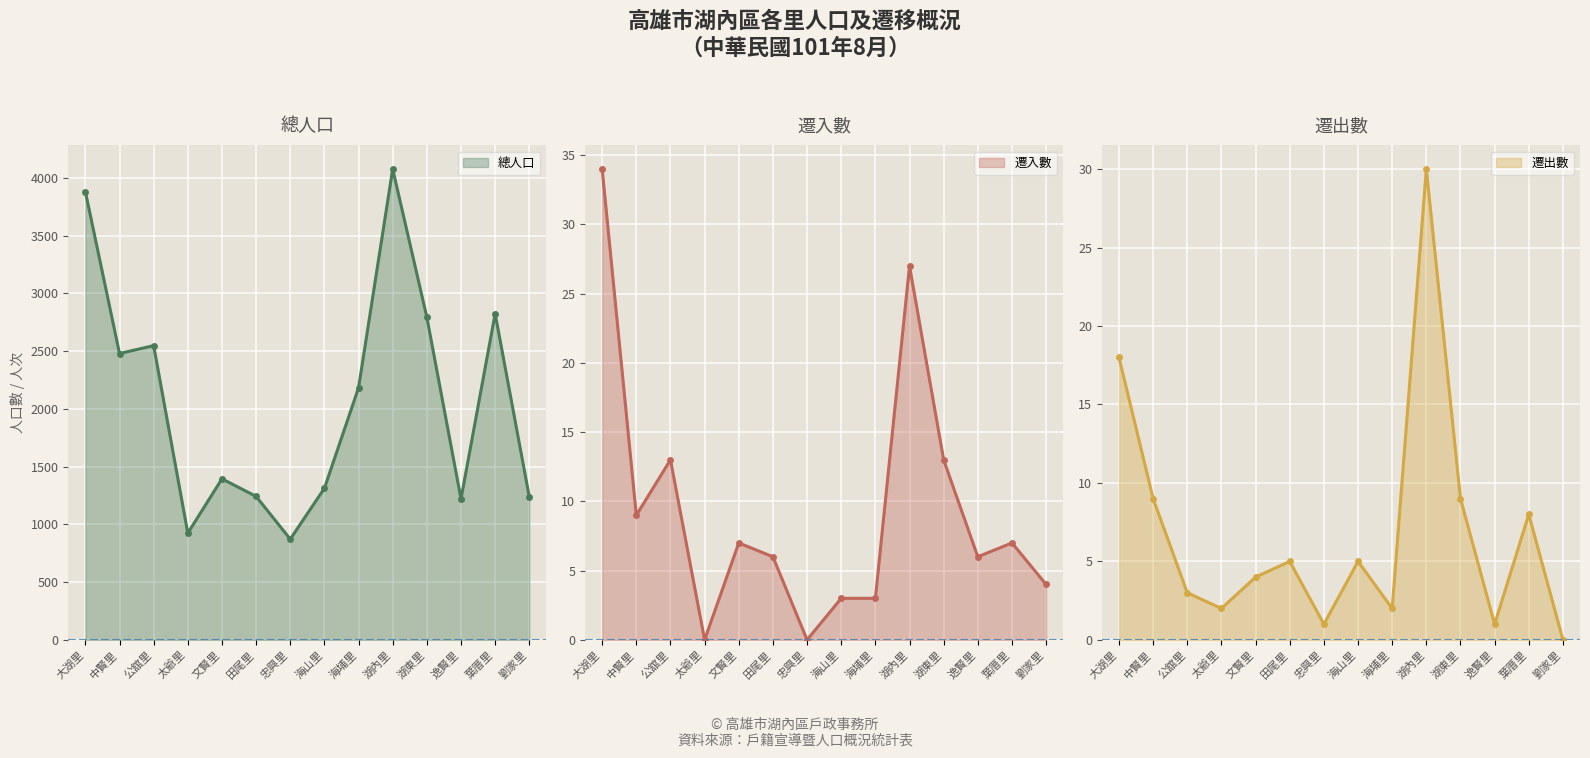

At which label is 遷入數 closest to 17?

公舘里